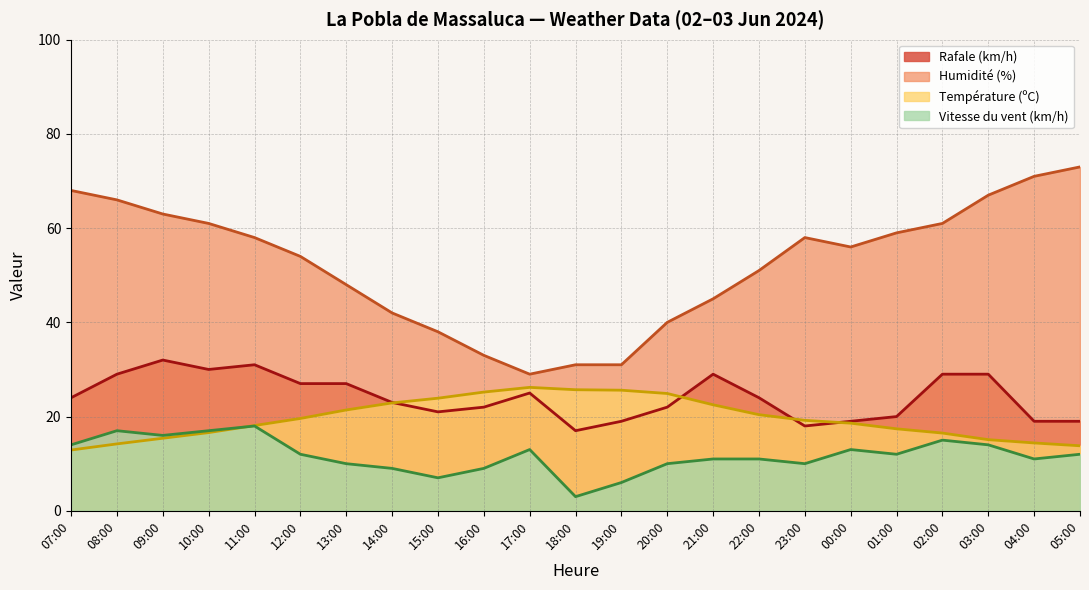

At which category does Humidité (%) reach its first local peak?

23:00